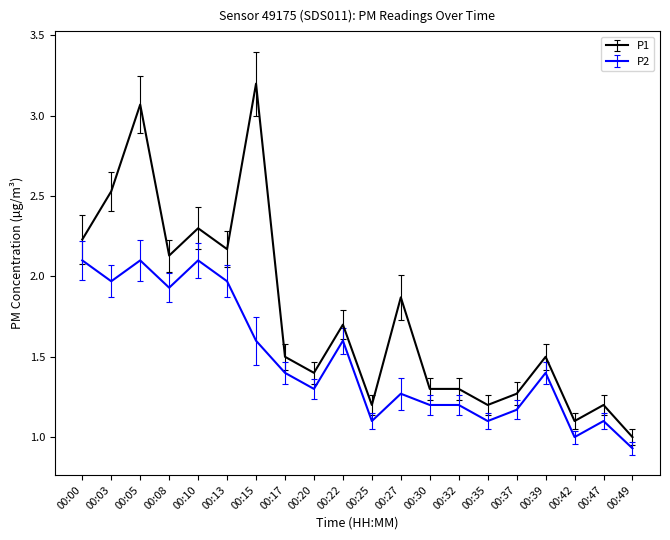

List the series in order of their overall mean, lowest first.

P2, P1